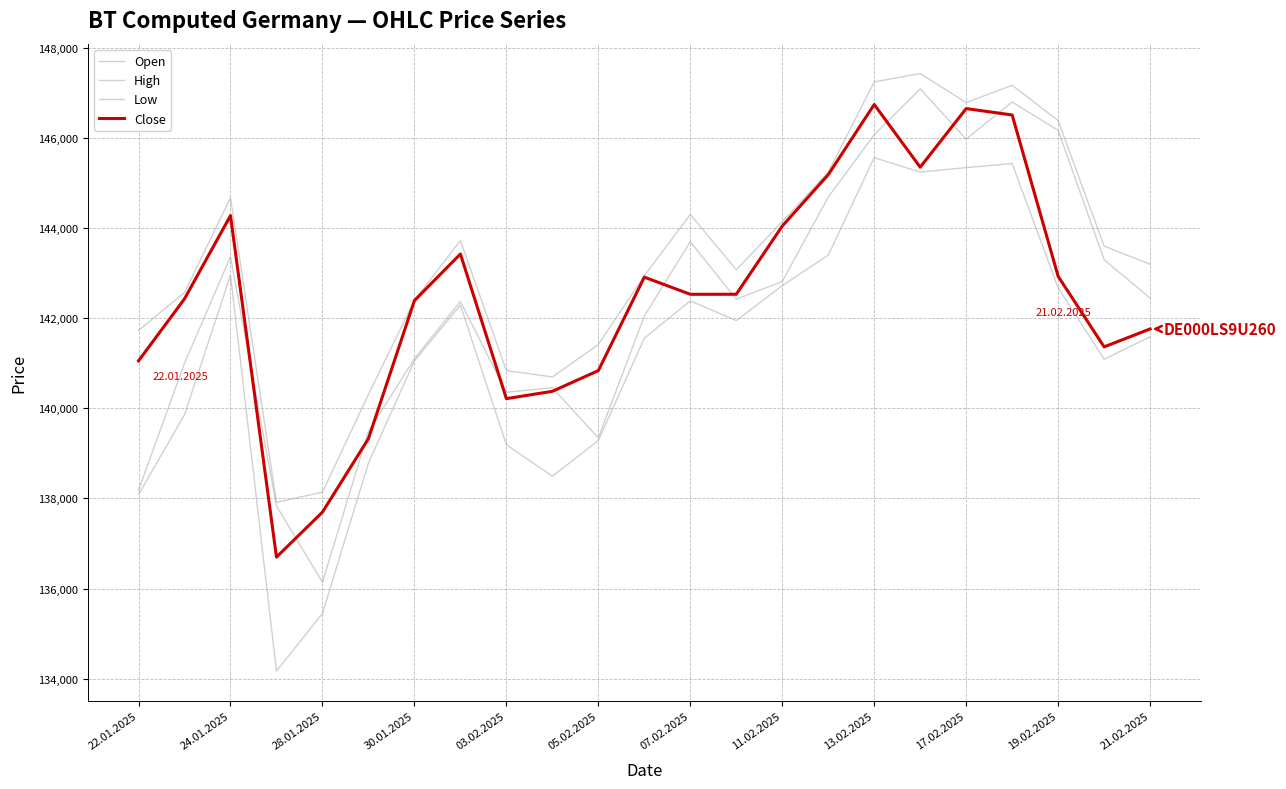

Is this an area chart (filled region under the line)?

No